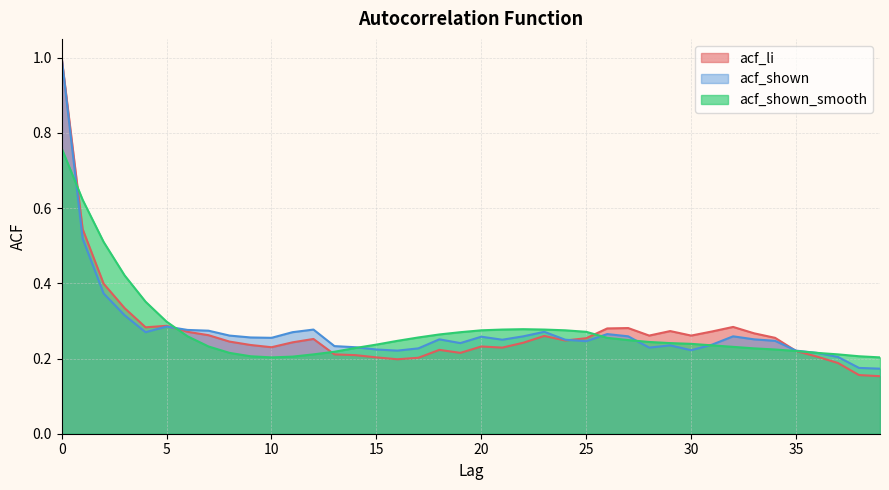

What is the sum of the acf_shown_smooth values at 31 and 37?

0.4